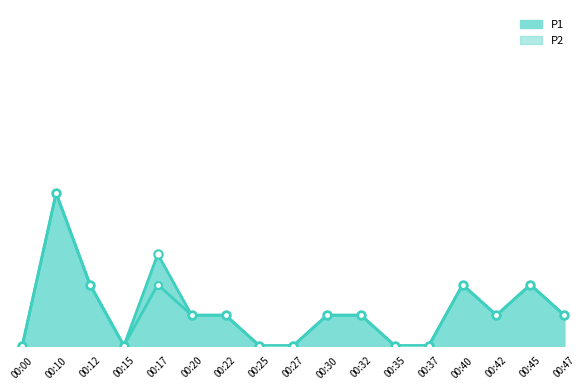

Count the P1_line values in the range 0 to 1.

17